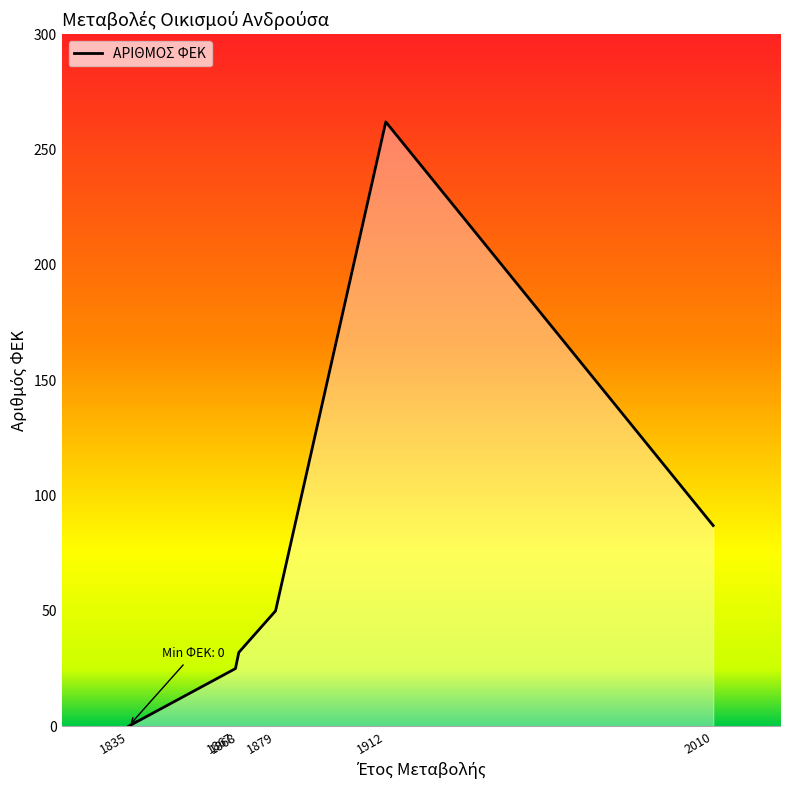

What is the change in value from 1868 to 2010?

+55